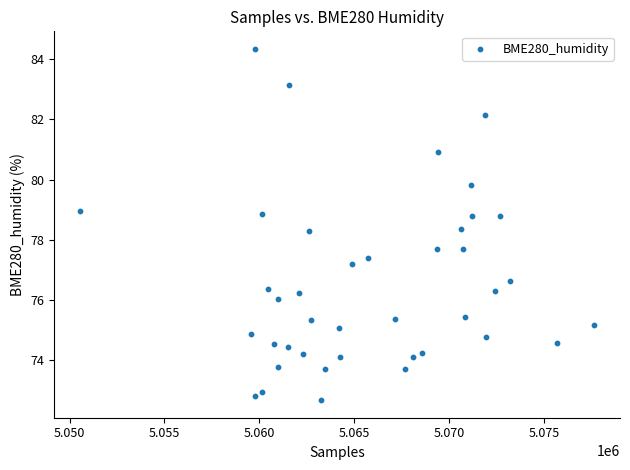

What is the range of X values (max minus min)?

27120.0